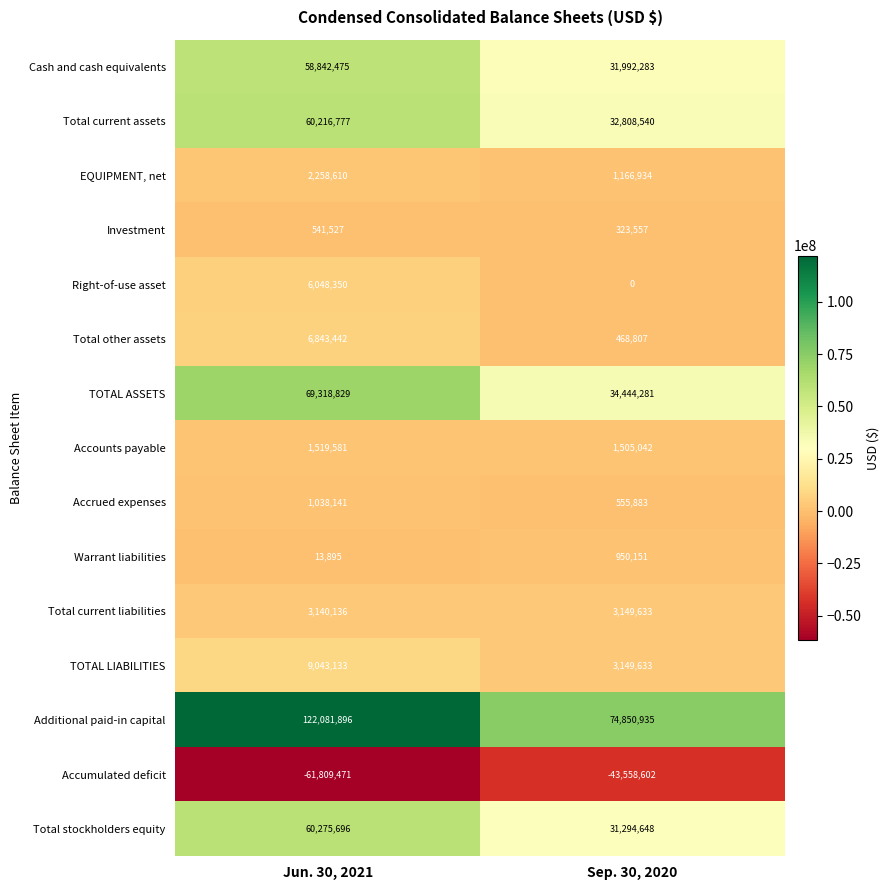

At which category is the sum across all series the highest?

Jun. 30, 2021